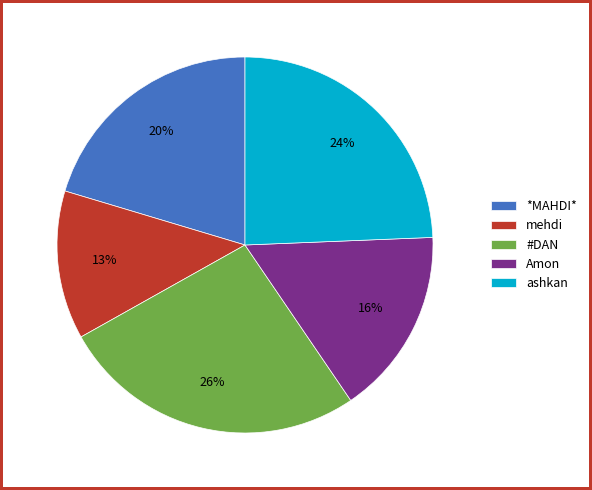

Is it true that #DAN is 35% of the pie?

False